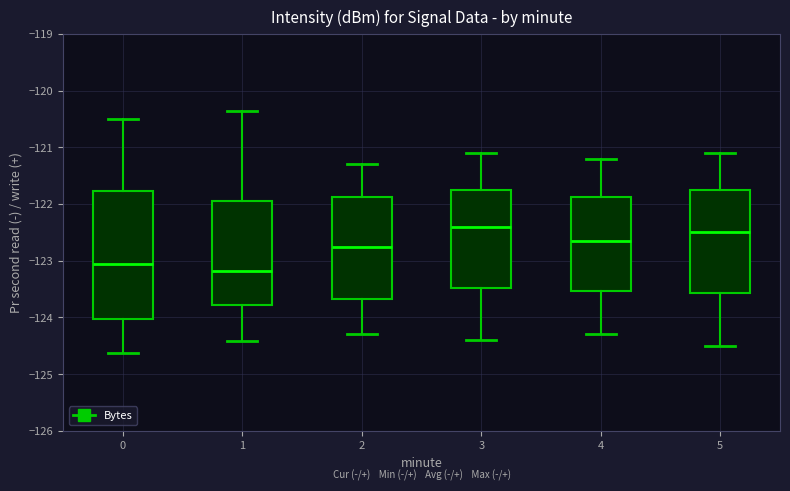

Comparing the boxes themselves (not the whiskers), which one is the tallest?

0